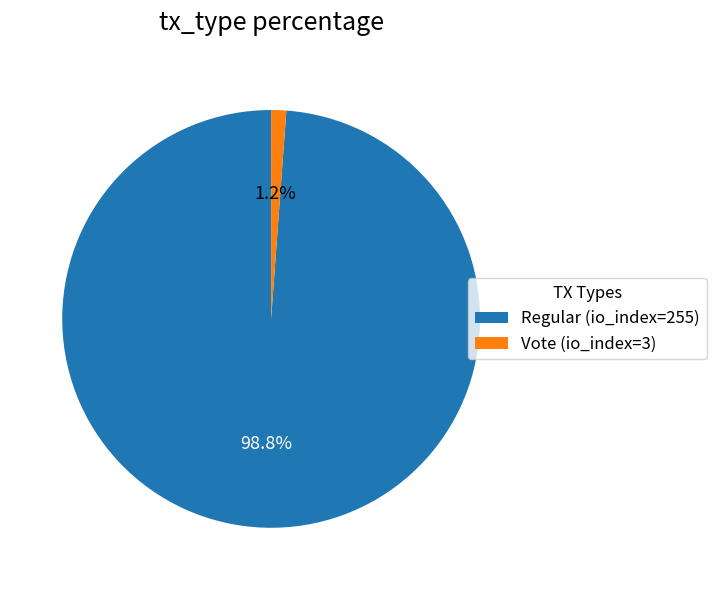

To the nearest percent, what is the average slice percentage?

50%